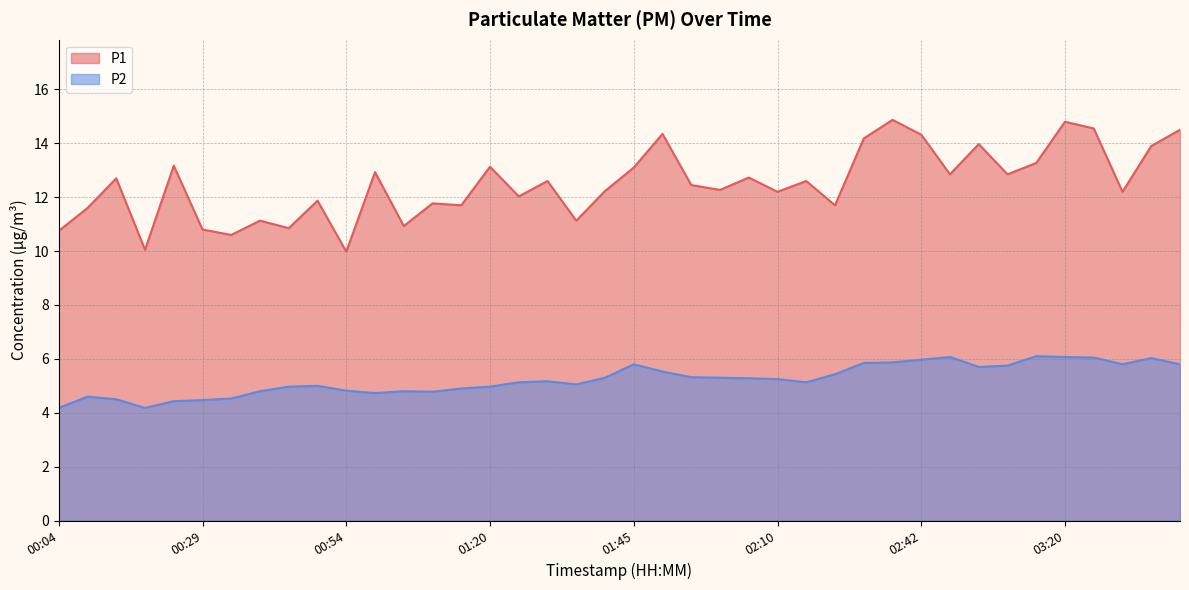

Which series has the widest spread of values?

P1